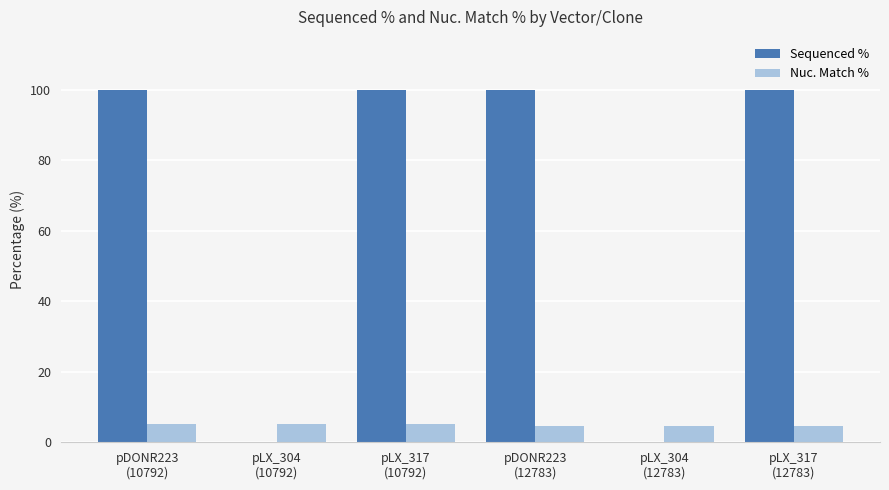

What is the greatest value displayed?

100.0